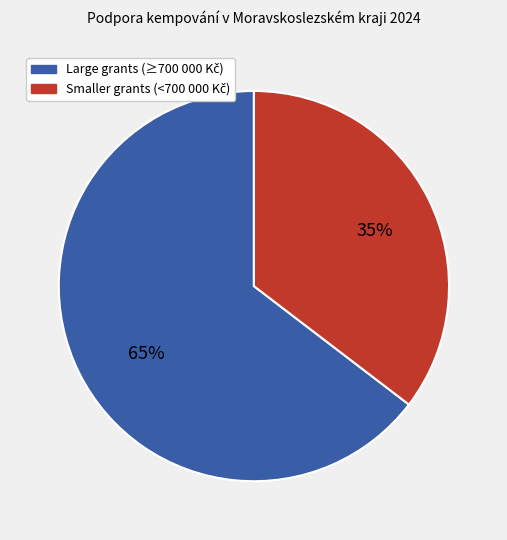

To the nearest percent, what is the average slice percentage?

50%